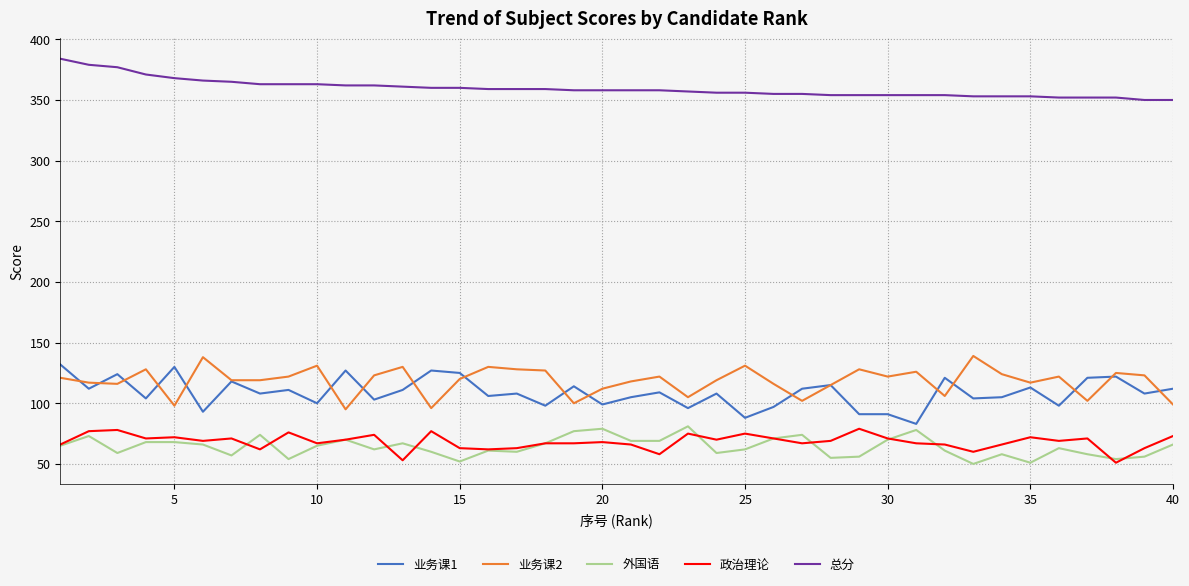

Which series has the largest total across all categories?

总分